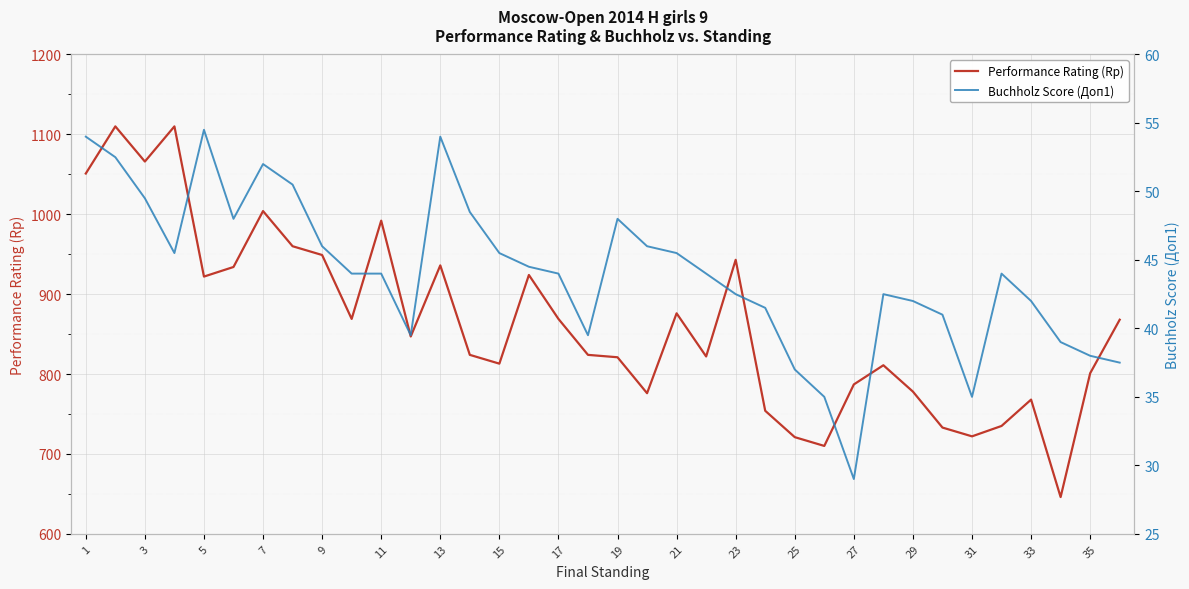

Reading left to right, extract all data points from this chart.

Performance Rating (Rp): 1051.0	1110.0	1066.0	1110.0	922.0	934.0	1004.0	960.0	949.0	869.0	992.0	847.0	936.0	824.0	813.0	924.0	869.0	824.0	821.0	776.0	876.0	822.0	943.0	754.0	721.0	710.0	787.0	811.0	778.0	733.0	722.0	735.0	768.0	646.0	801.0	868.0
Buchholz Score (Доп1): 54.0	52.5	49.5	45.5	54.5	48.0	52.0	50.5	46.0	44.0	44.0	39.5	54.0	48.5	45.5	44.5	44.0	39.5	48.0	46.0	45.5	44.0	42.5	41.5	37.0	35.0	29.0	42.5	42.0	41.0	35.0	44.0	42.0	39.0	38.0	37.5